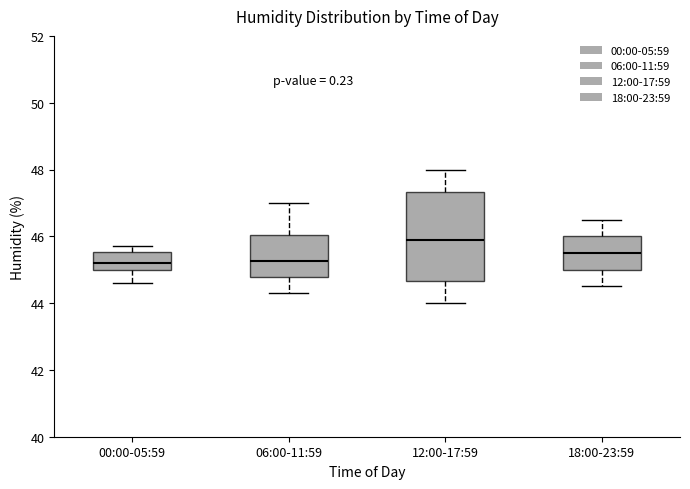

Where does the median line of the box for 12:00-17:59 sit on the y-axis? The values are not printed on the chart, so give them approximately, as read against the axis.

46.0